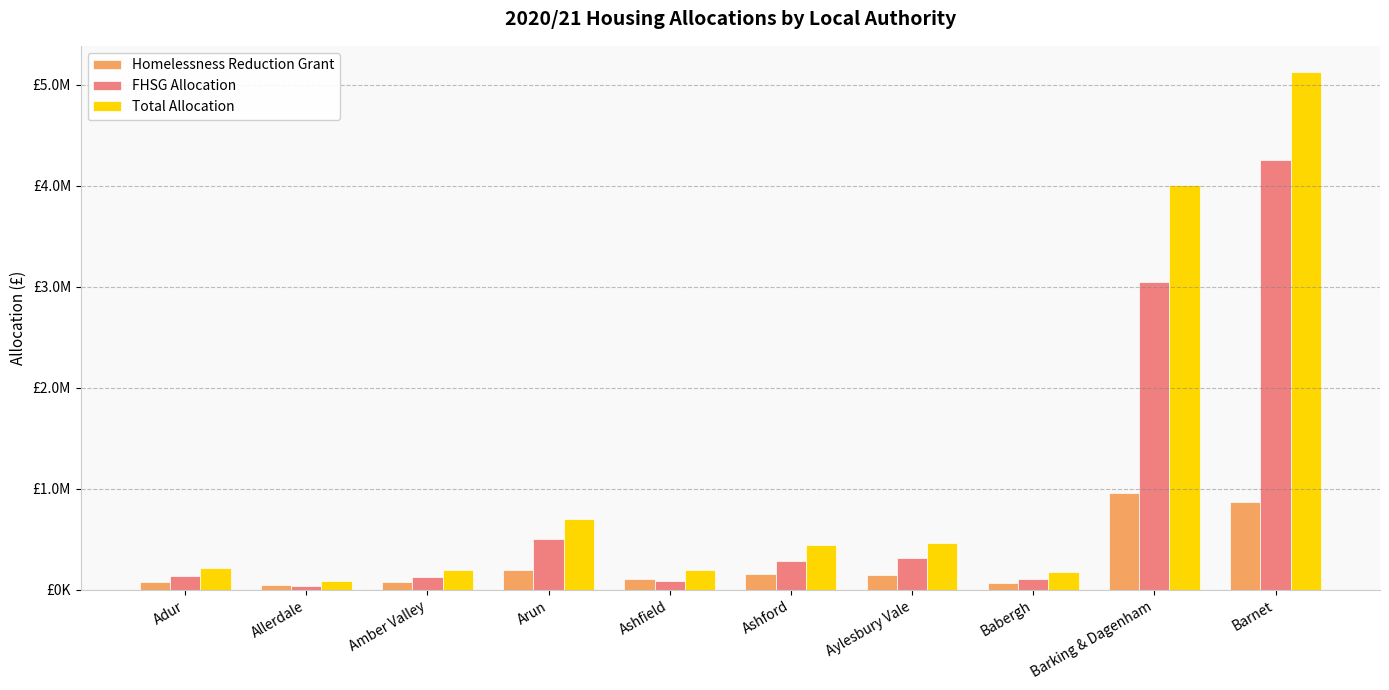

What is the total value across all series at Babergh?

354096